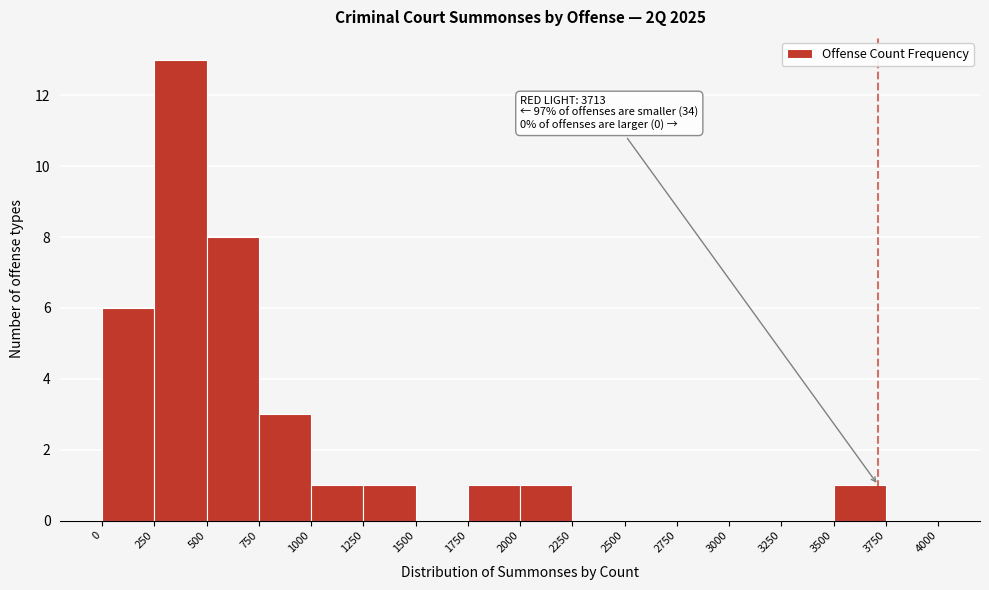

Over which range of the x-axis is the bar tallest?

250 to 500